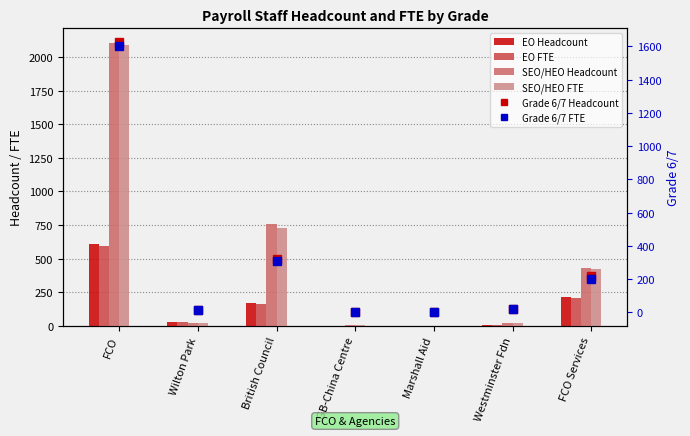

Reading left to right, extract all data points from this chart.

EO Headcount: FCO=606.0	Wilton Park=30.0	British Council=169.0	GB-China Centre=1.0	Marshall Aid=0.0	Westminster Fdn=7.0	FCO Services=211.0
EO FTE: FCO=594.5	Wilton Park=27.4	British Council=162.6	GB-China Centre=1.0	Marshall Aid=0.0	Westminster Fdn=6.6	FCO Services=205.9
SEO/HEO Headcount: FCO=2108.0	Wilton Park=20.0	British Council=754.0	GB-China Centre=5.0	Marshall Aid=0.0	Westminster Fdn=23.0	FCO Services=427.0
SEO/HEO FTE: FCO=2089.0	Wilton Park=18.2	British Council=725.9	GB-China Centre=5.0	Marshall Aid=0.0	Westminster Fdn=23.0	FCO Services=420.6
Grade 6/7 Headcount: FCO=1627.0	Wilton Park=12.0	British Council=319.0	GB-China Centre=3.0	Marshall Aid=0.0	Westminster Fdn=19.0	FCO Services=216.0
Grade 6/7 FTE: FCO=1602.1	Wilton Park=11.5	British Council=310.9	GB-China Centre=2.1	Marshall Aid=0.0	Westminster Fdn=18.2	FCO Services=198.6